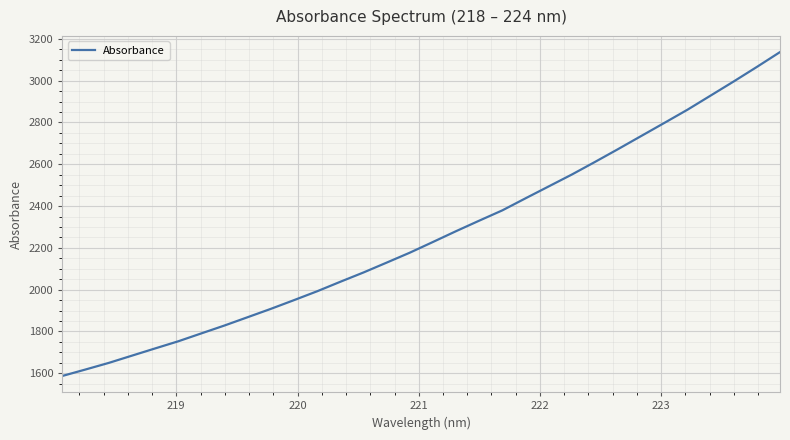

What is the greatest value displayed?

3136.6